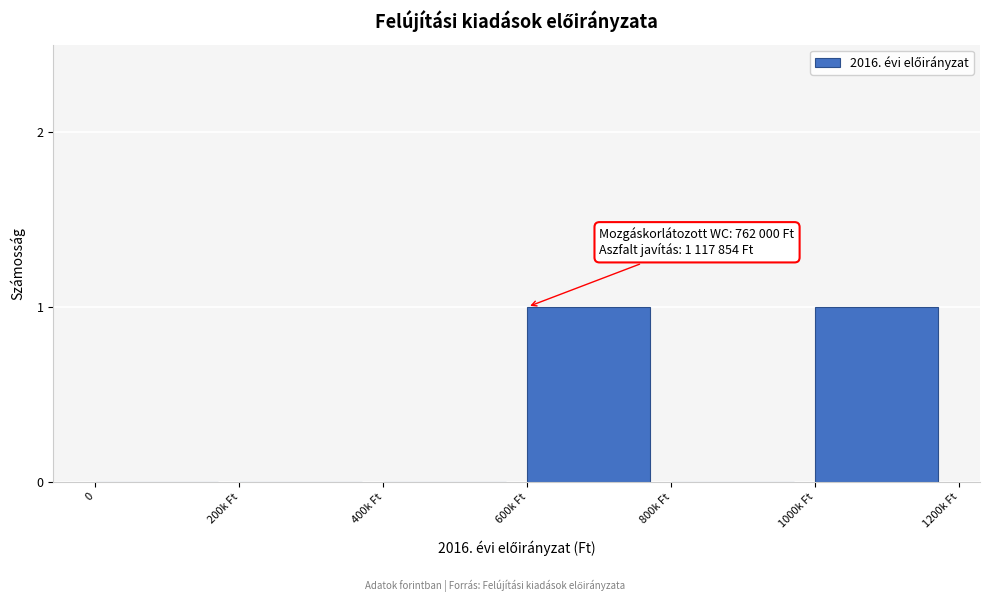

Reading left to right, extract all data points from this chart.

0=0	200k Ft=0	400k Ft=0	600k Ft=1	800k Ft=0	1000k Ft=1